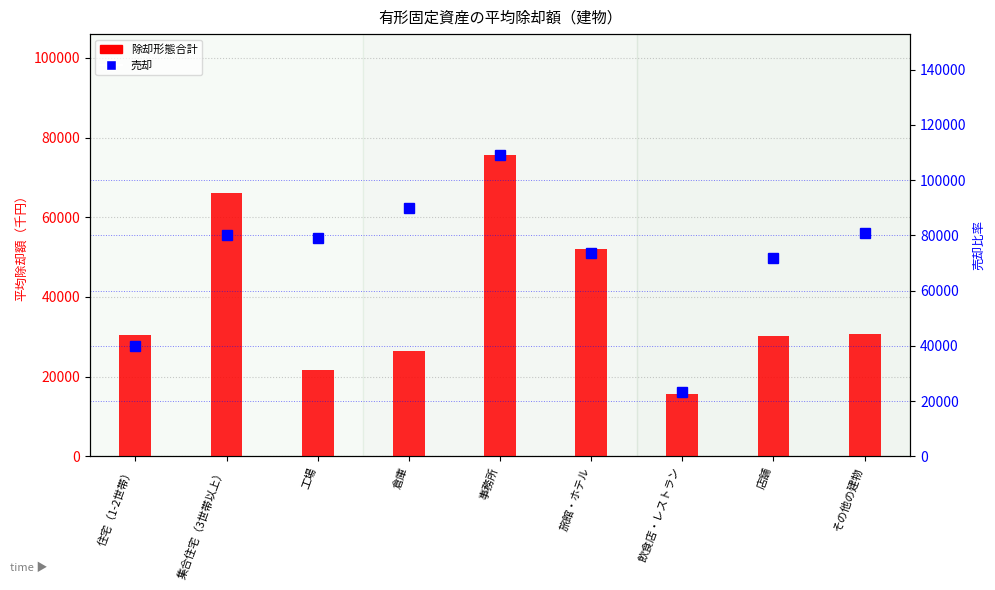

What position from the left is 工場?

3